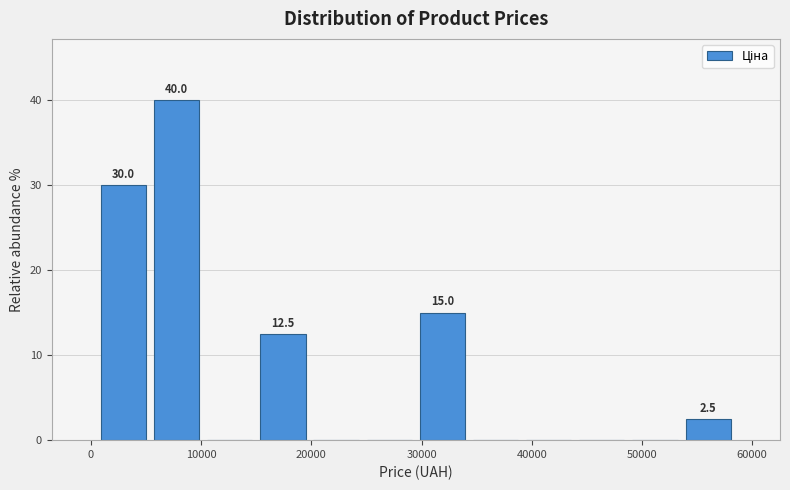

Over which range of the x-axis is the bar tallest?

5000 to 10000